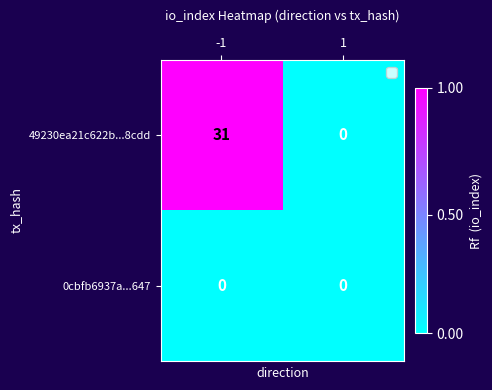

The 49230ea21c622b...8cdd series shows 14 at 1. True or false?

False